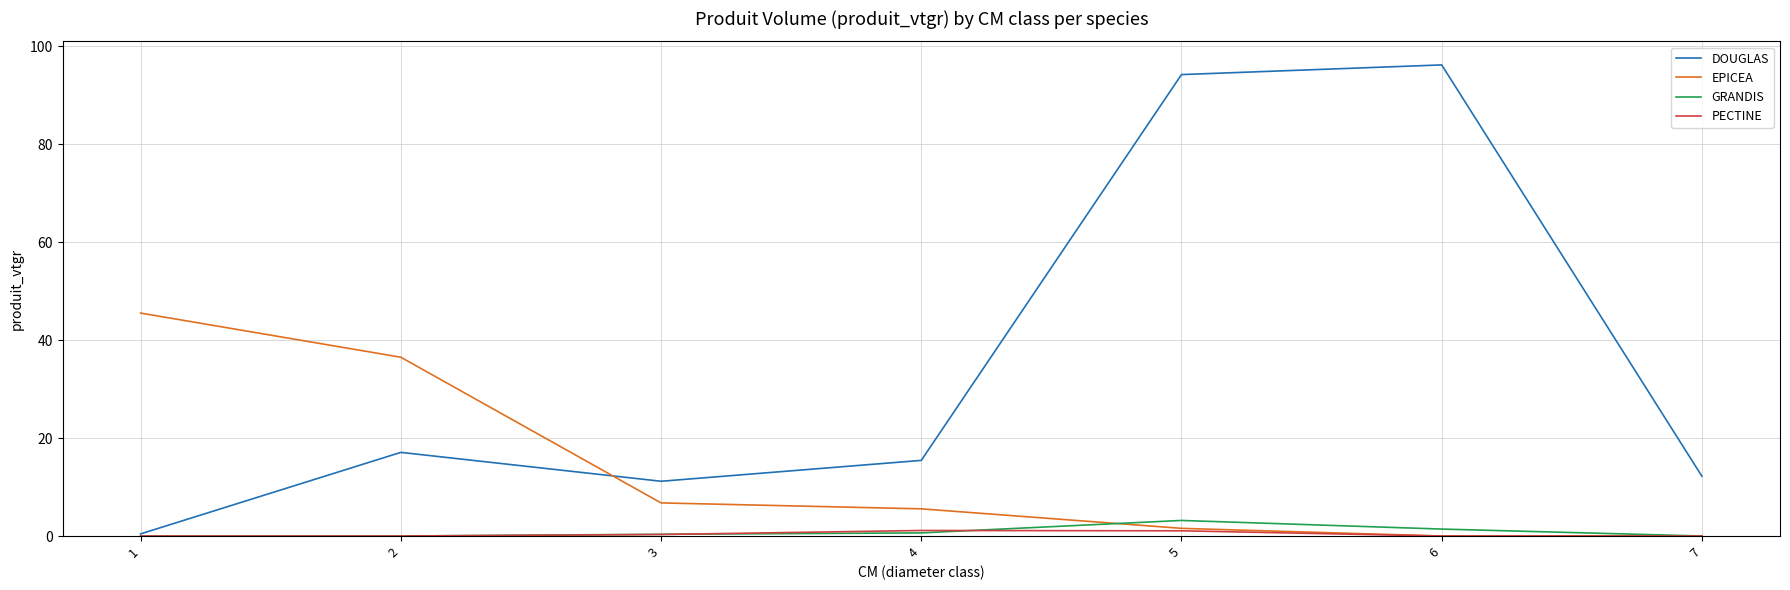

The value of PECTINE at 1 is 0.0. True or false?

True